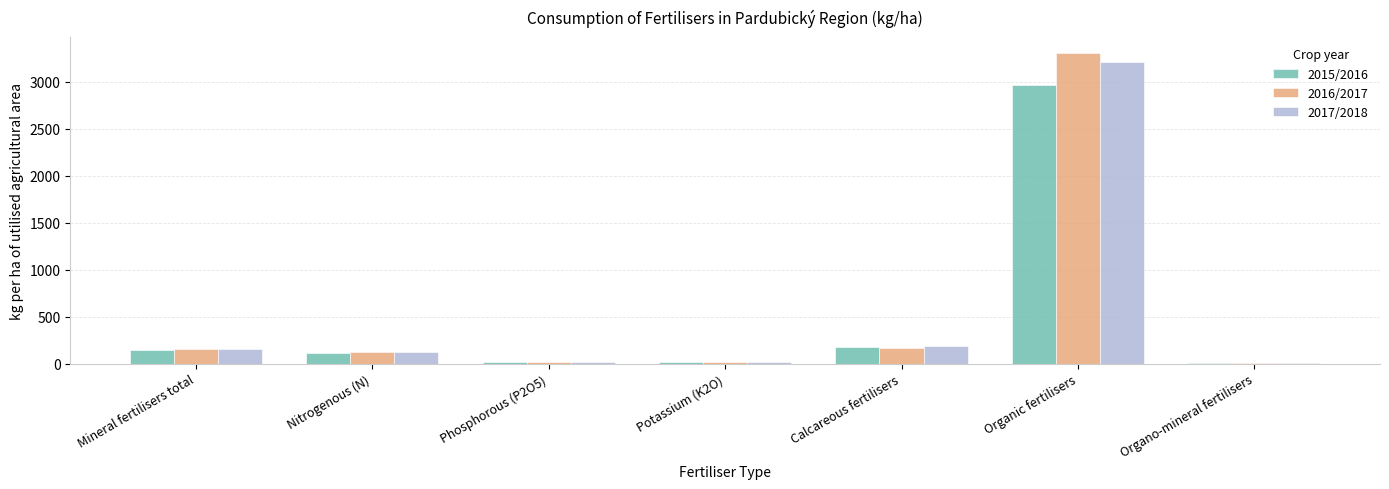

True or false: 2017/2018 has a value of 117.5 at Nitrogenous (N).

True